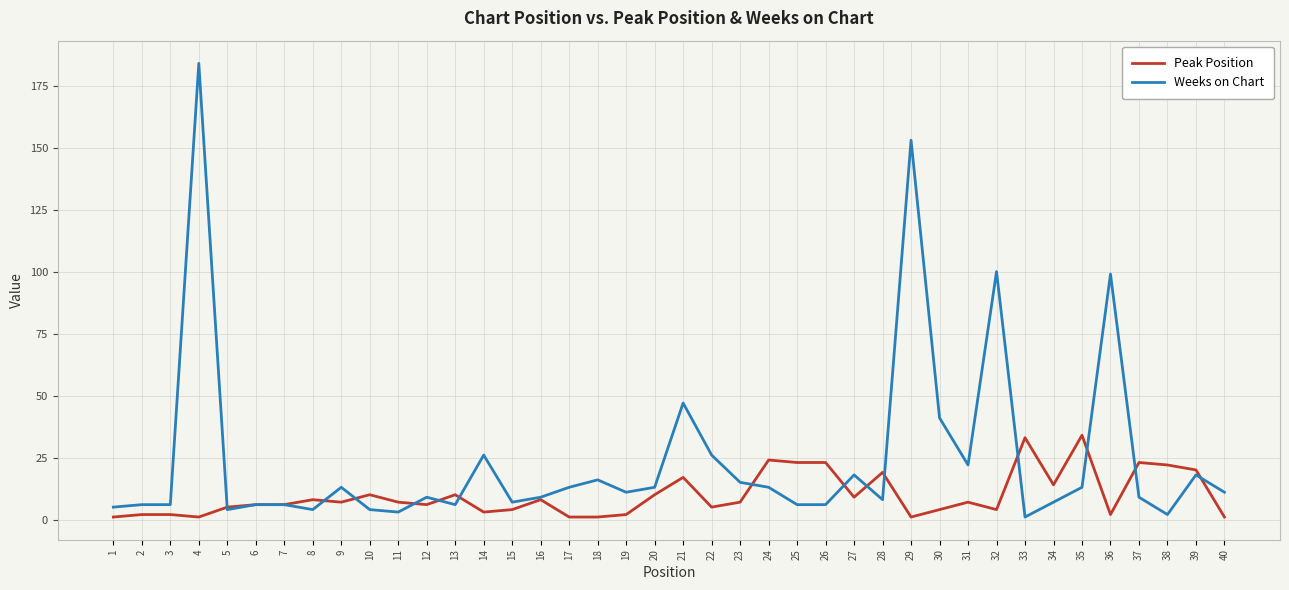

What is the approximate value of Peak Position at 33, to the nearest 10?

30